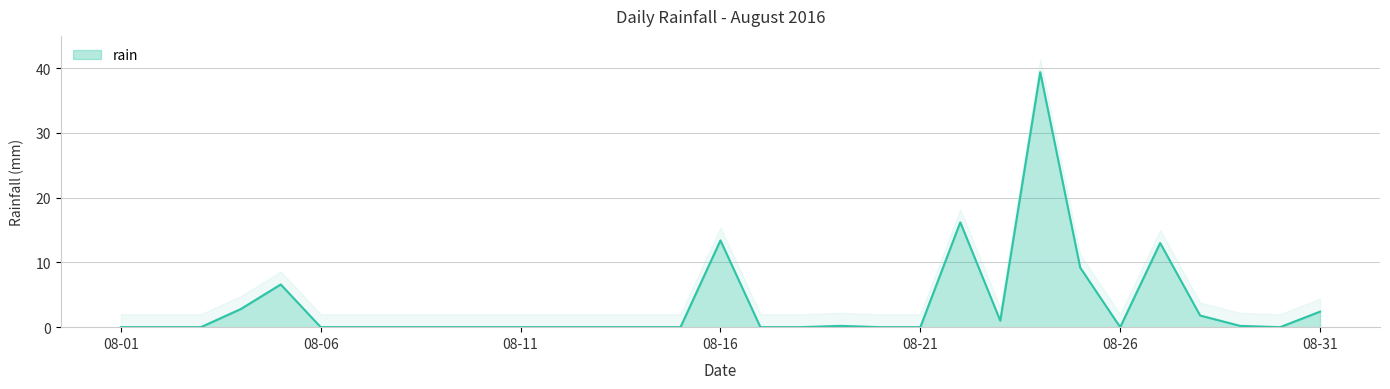

At which label is the value closest to 19?

2016-08-22